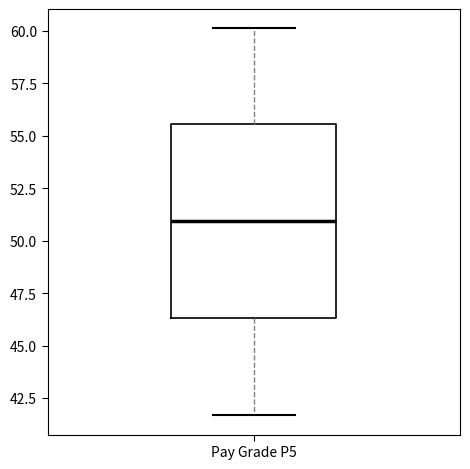

Read this box plot against the y-axis: the position of the median line, the range covered by the box, and the ends of both whiskers. The values are not printed on the chart, so give them approximately, as read against the axis.

median 51.0, box 46.5 to 55.5, whiskers 41.5 to 60.0